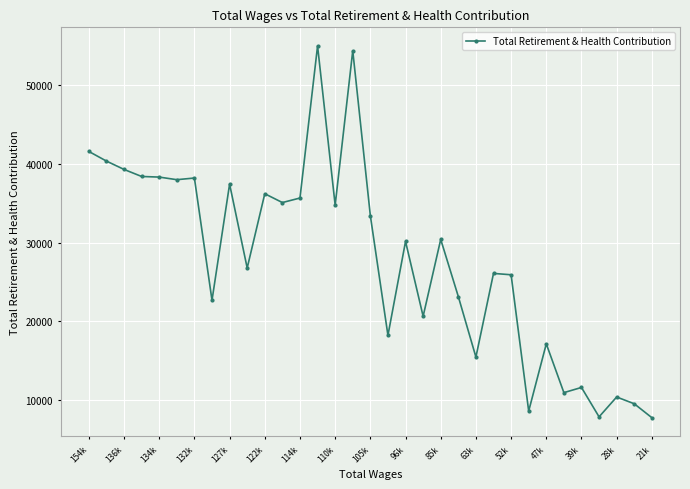

What is the greatest value displayed?

54977